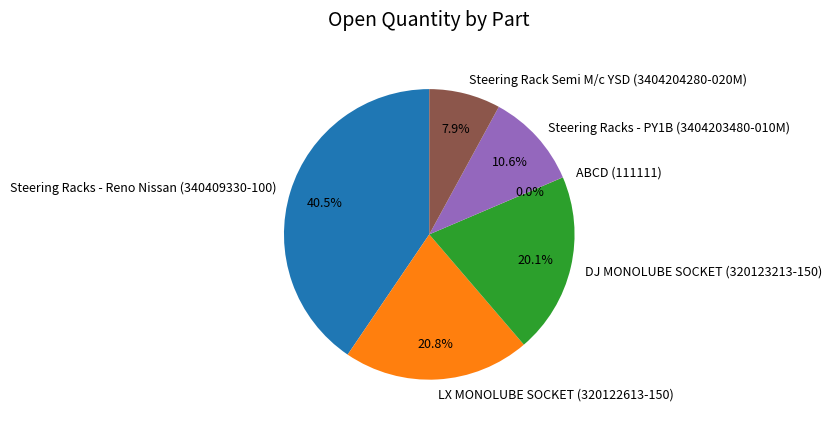

Which has a higher value, DJ MONOLUBE SOCKET (320123213-150) or LX MONOLUBE SOCKET (320122613-150)?

LX MONOLUBE SOCKET (320122613-150)